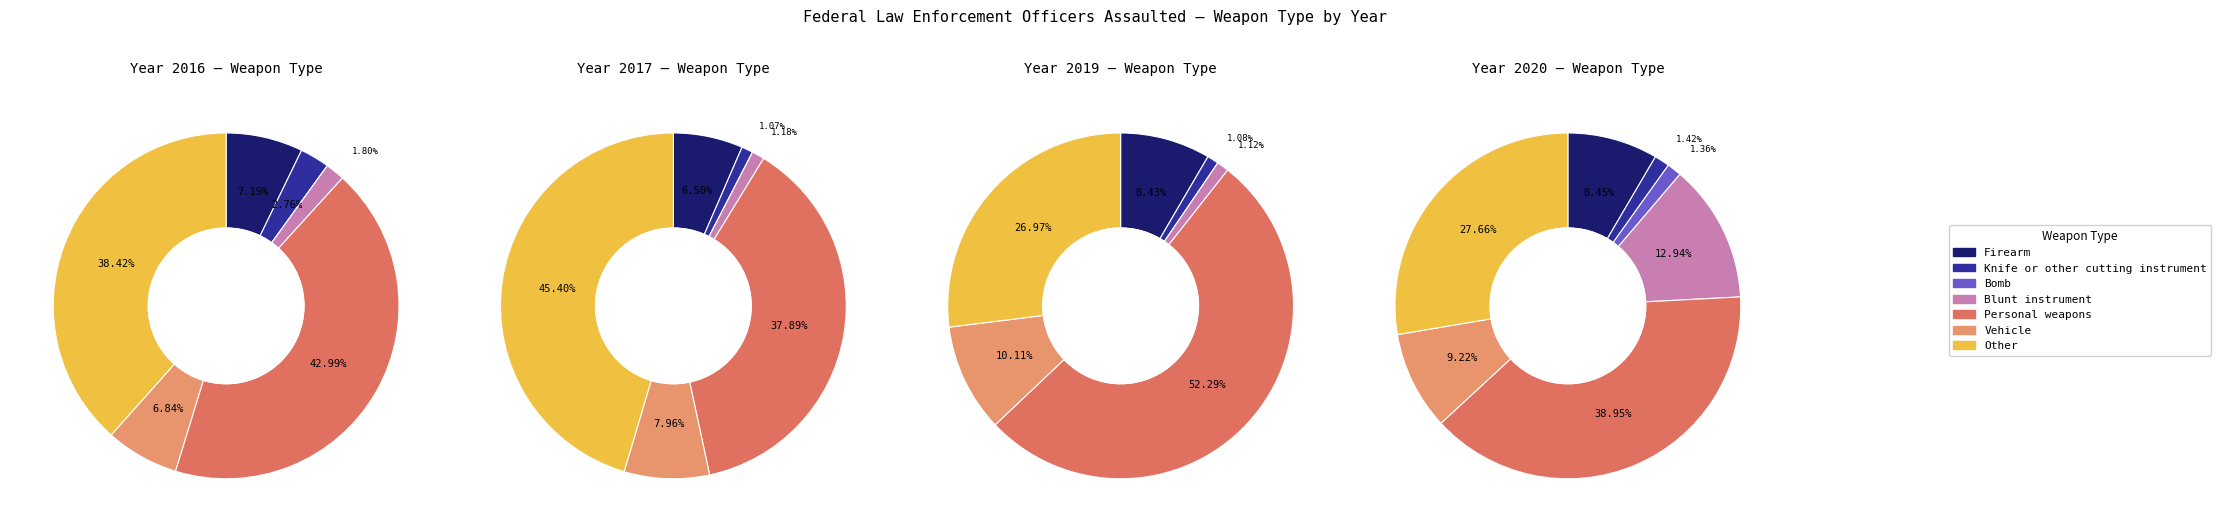

Between Bomb and Personal weapons, which is larger?

Personal weapons